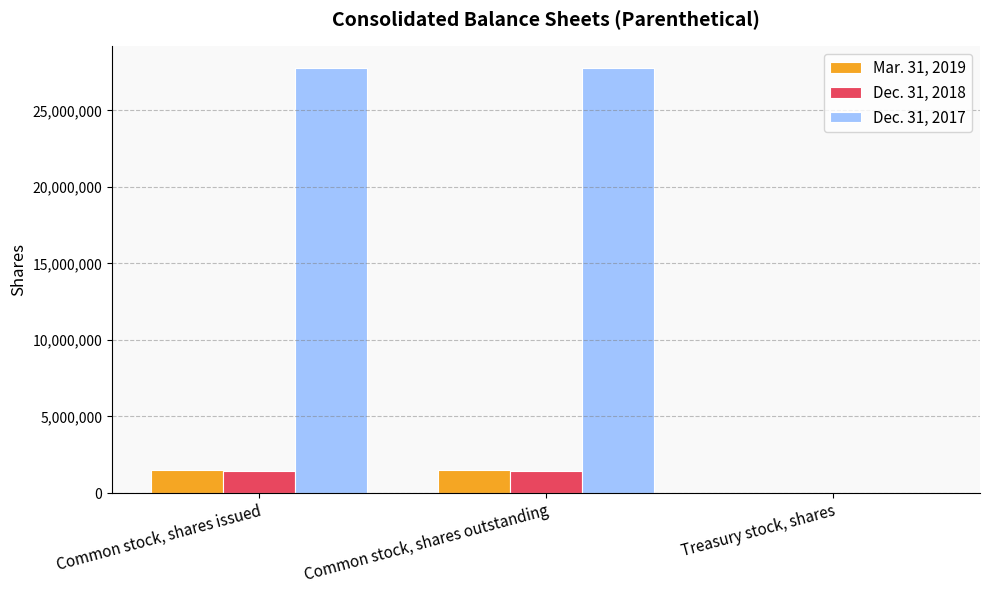

Which series has the largest total across all categories?

Dec. 31, 2017